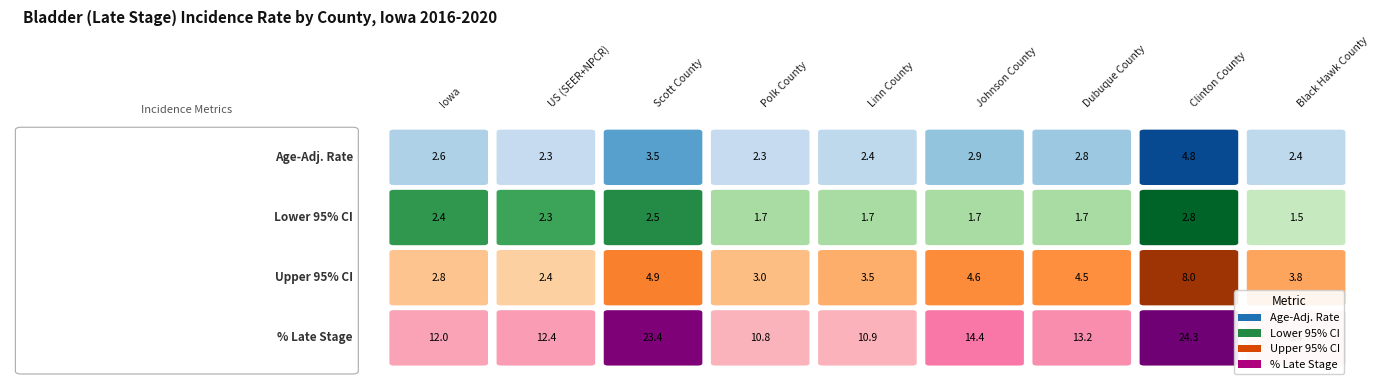

Between US (SEER+NPCR) and Linn County, which series saw the biggest shift?

Percent Late Stage